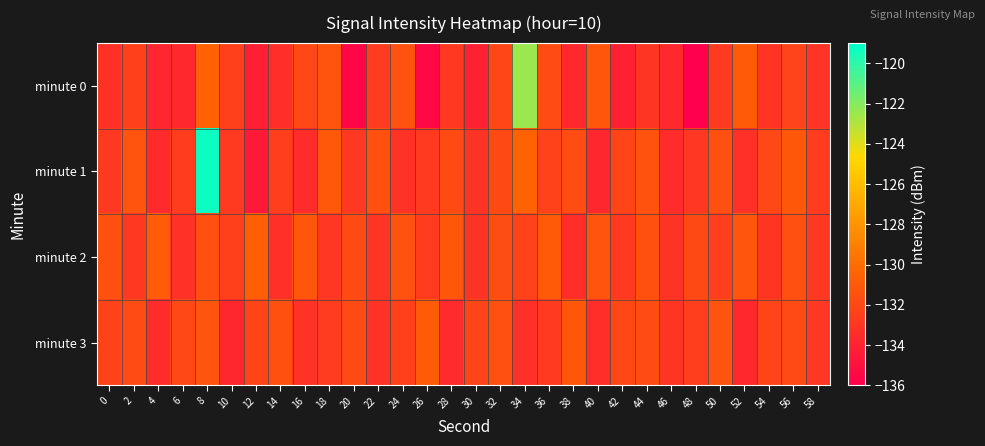

Which category has the highest value across all series?

8